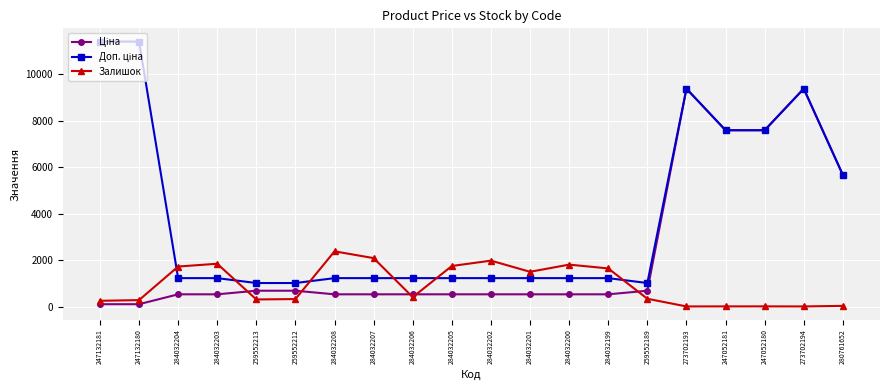

How many lines are shown in the chart?

3